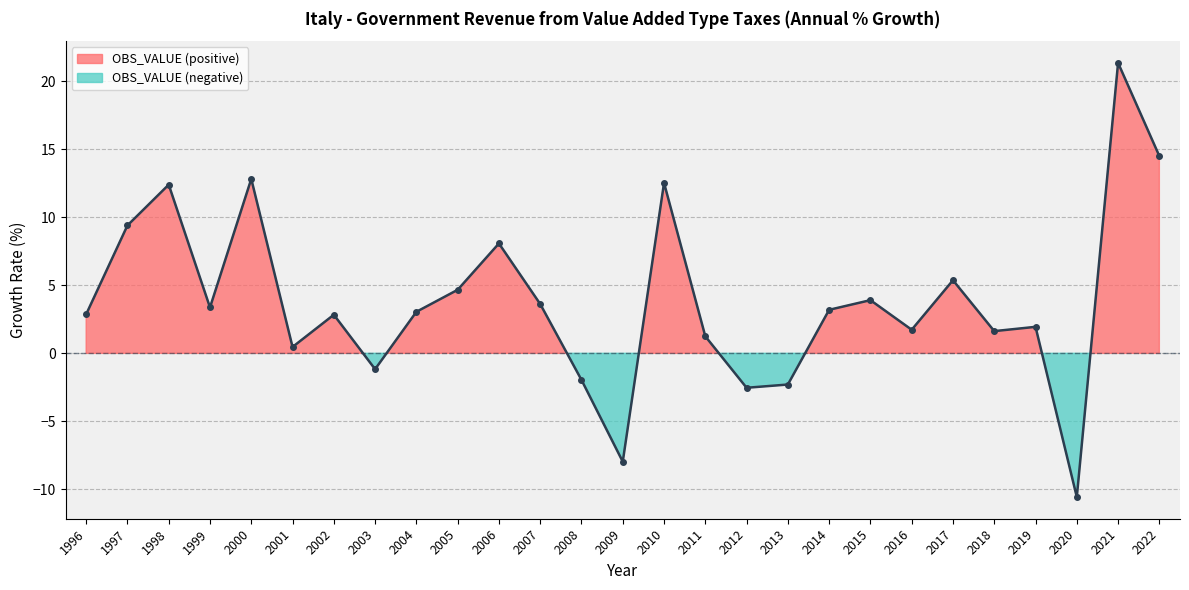

Where does the data first go above 3?

1997